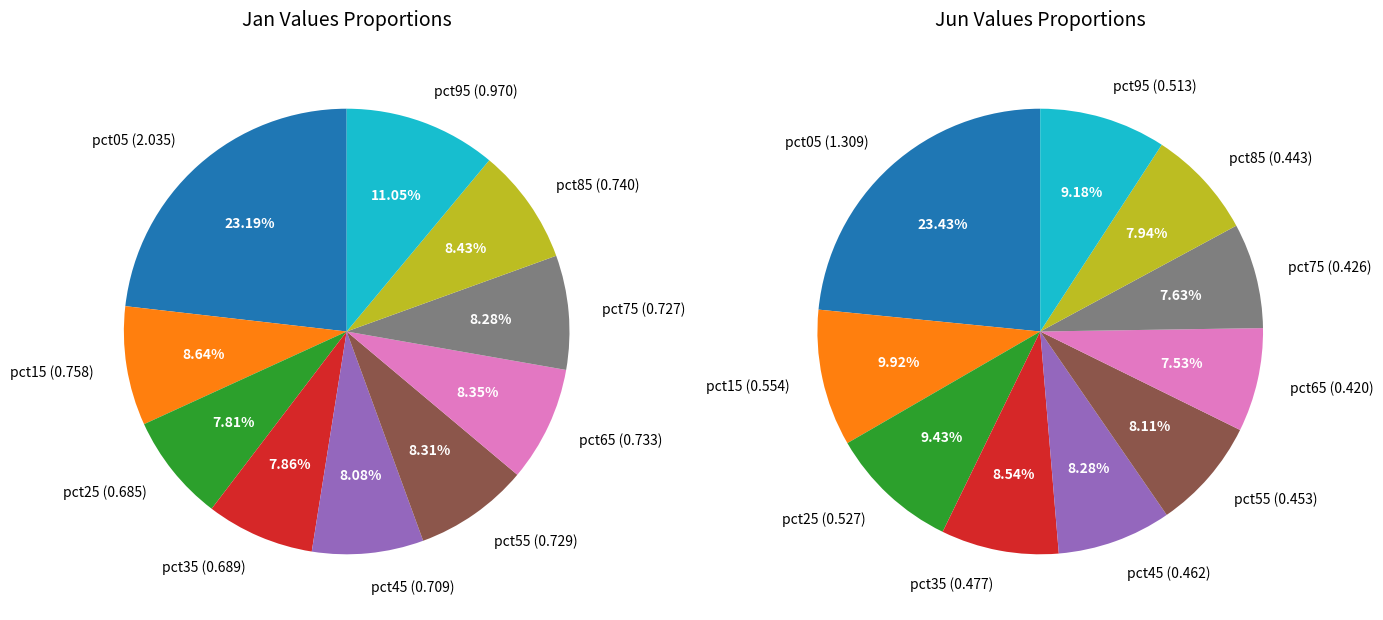

What is the difference between the highest and lowest values at 8?

0.3